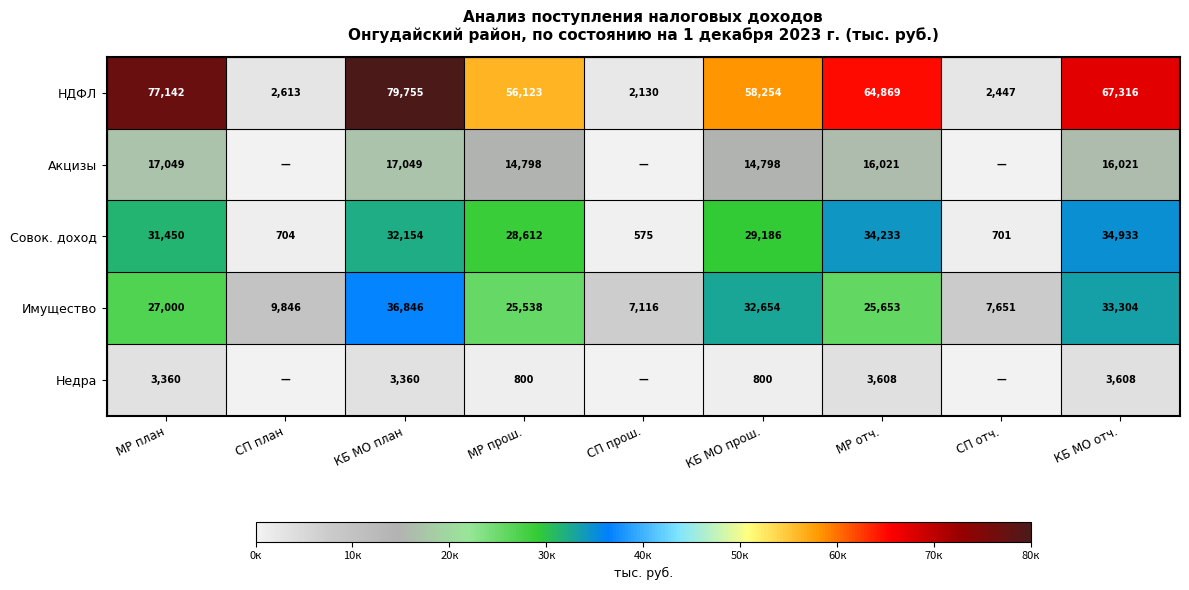

Where is НДФЛ nearest to the value 40942?

МР прош.